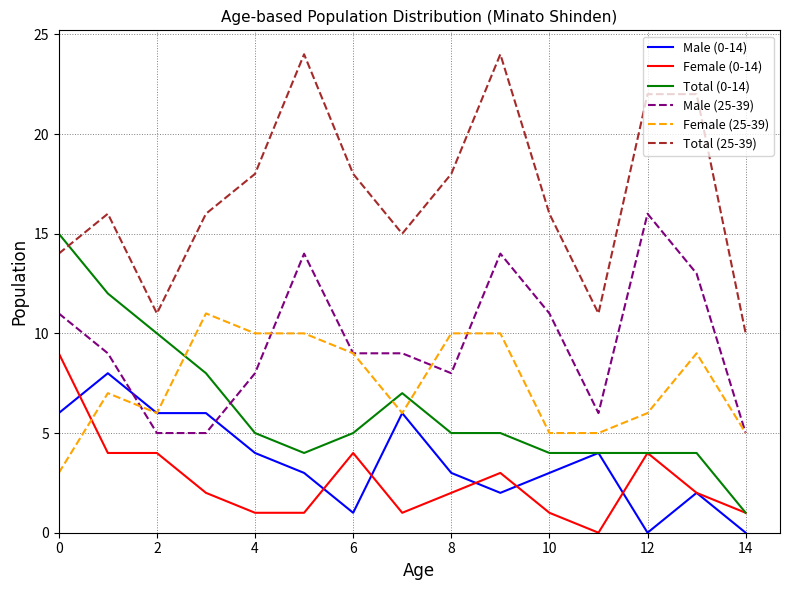

Which series has the largest total across all categories?

Total (25-39)